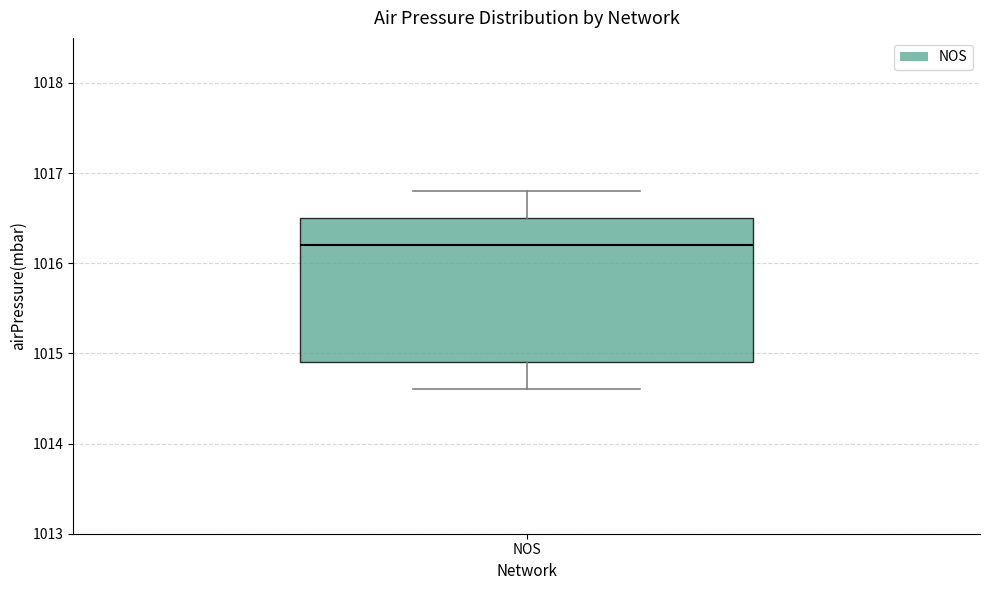

Transcribe this box plot: give where the median line is, the range the box spans, and where the two whiskers end, as read against the y-axis. The values are not printed on the chart, so give them approximately, as read against the axis.

median 1016.2, box 1014.9 to 1016.5, whiskers 1014.6 to 1016.8